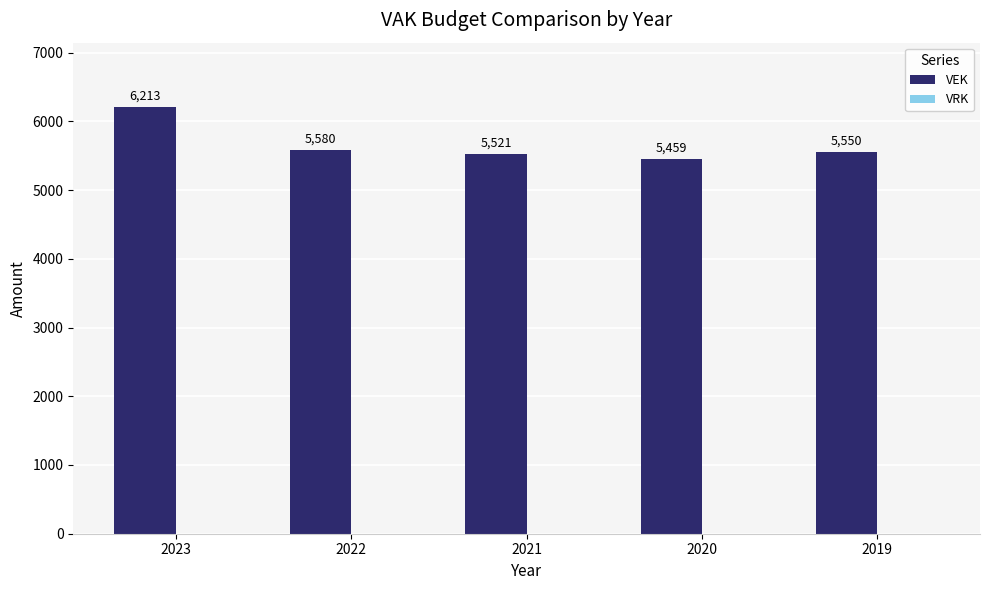

Approximately how many times larger is the value at 2021 compared to 2020?

1.0